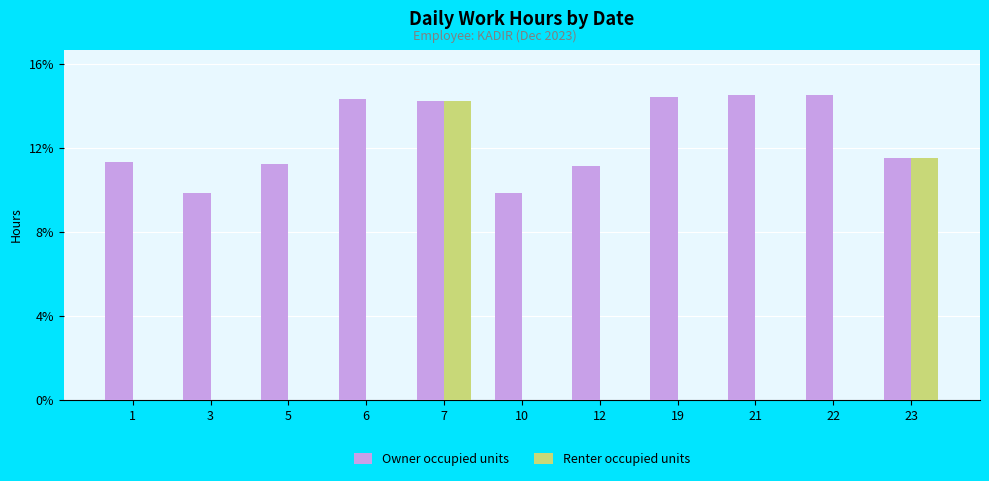

Is it true that Renter occupied units equals 5.1 at 23?

False